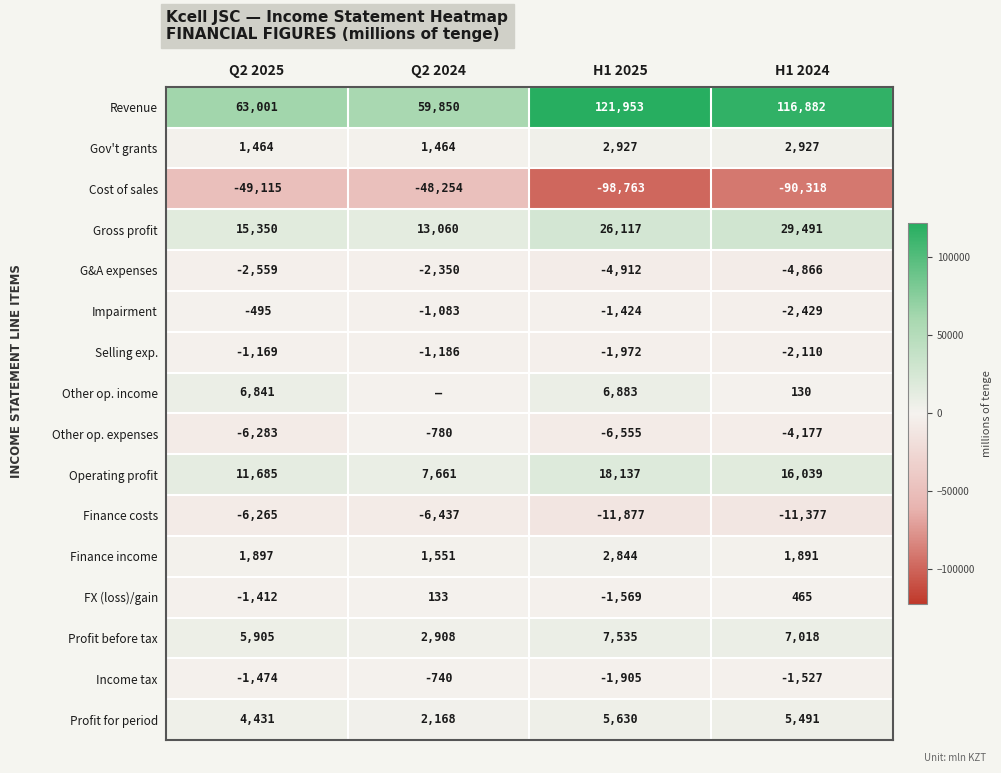

At which category is the sum across all series the highest?

H1 2024